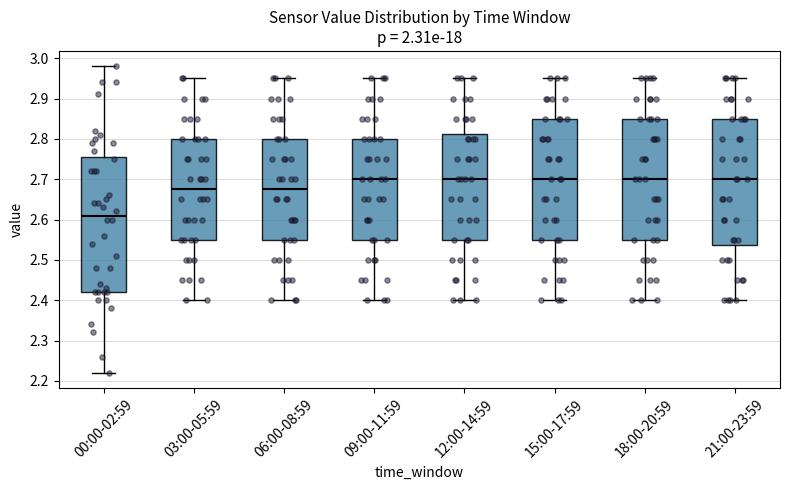

Reading left to right, read every box against the y-axis: the position of its median line, the range the box covers, and the ends of its whiskers. The values are not printed on the chart, so give them approximately, as read against the axis.

00:00-02:59: median 2.61, box 2.42 to 2.76, whiskers 2.22 to 2.98
03:00-05:59: median 2.68, box 2.55 to 2.80, whiskers 2.40 to 2.95
06:00-08:59: median 2.68, box 2.55 to 2.80, whiskers 2.40 to 2.95
09:00-11:59: median 2.70, box 2.55 to 2.80, whiskers 2.40 to 2.95
12:00-14:59: median 2.70, box 2.55 to 2.81, whiskers 2.40 to 2.95
15:00-17:59: median 2.70, box 2.55 to 2.85, whiskers 2.40 to 2.95
18:00-20:59: median 2.70, box 2.55 to 2.85, whiskers 2.40 to 2.95
21:00-23:59: median 2.70, box 2.54 to 2.85, whiskers 2.40 to 2.95